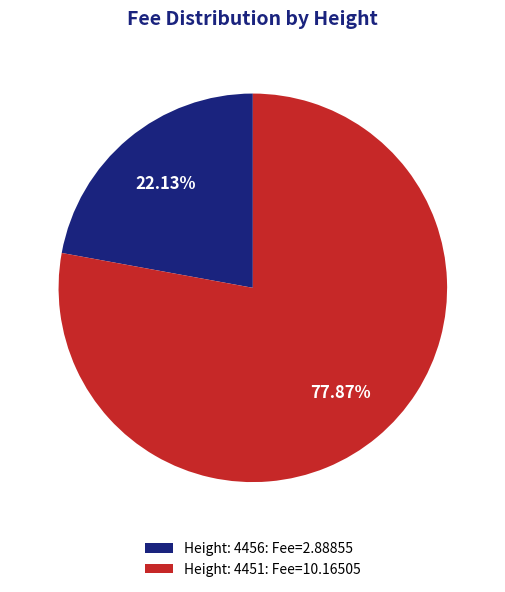

Which slice is the smallest?

Height: 4456